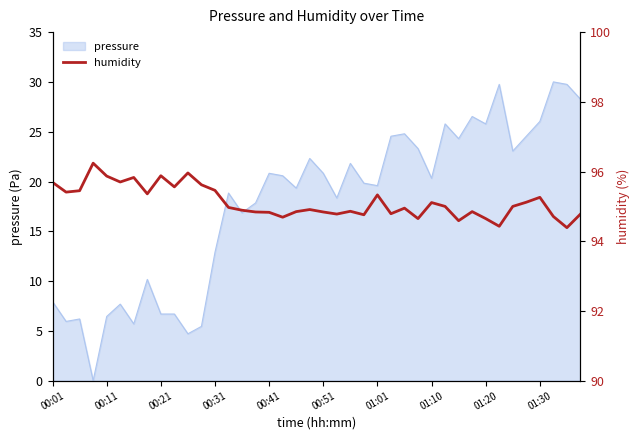

Between 21 and 01:20, which is larger?

01:20